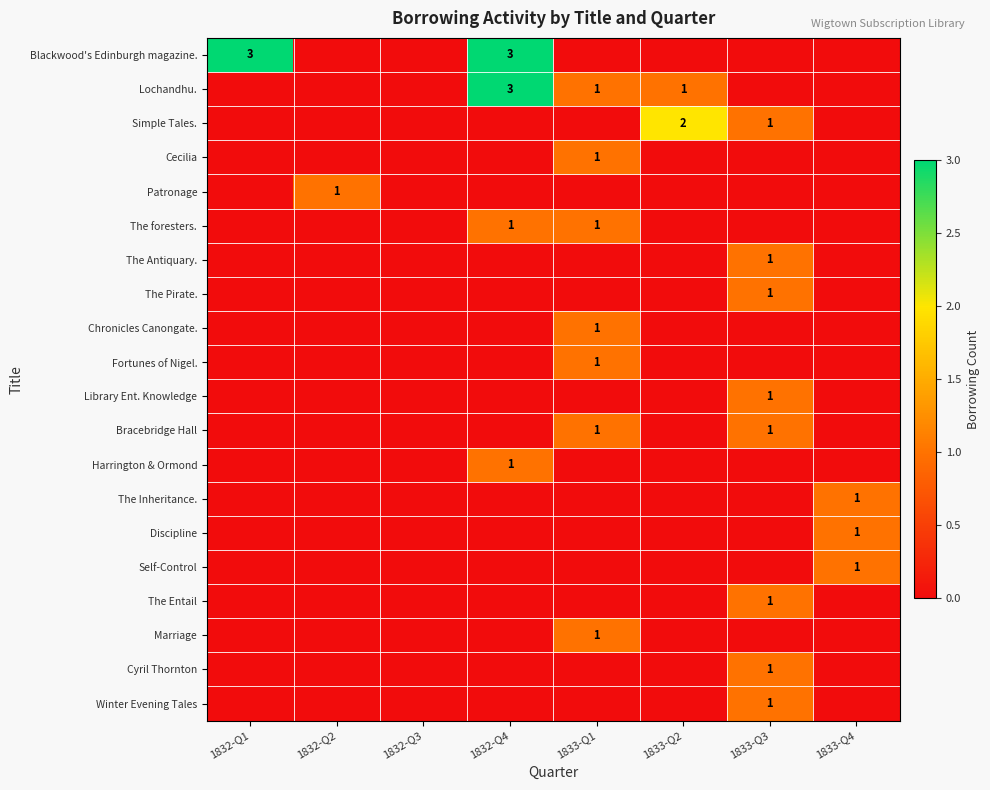

The Chronicles Canongate. series shows 1 at 1833-Q1. True or false?

True